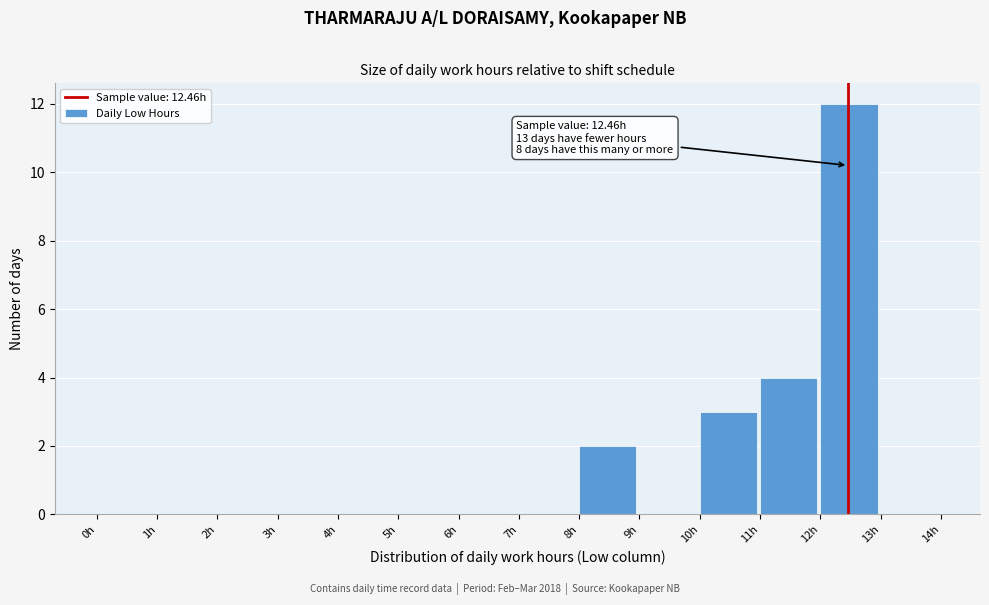

Over which range of the x-axis is the bar tallest?

12 to 13